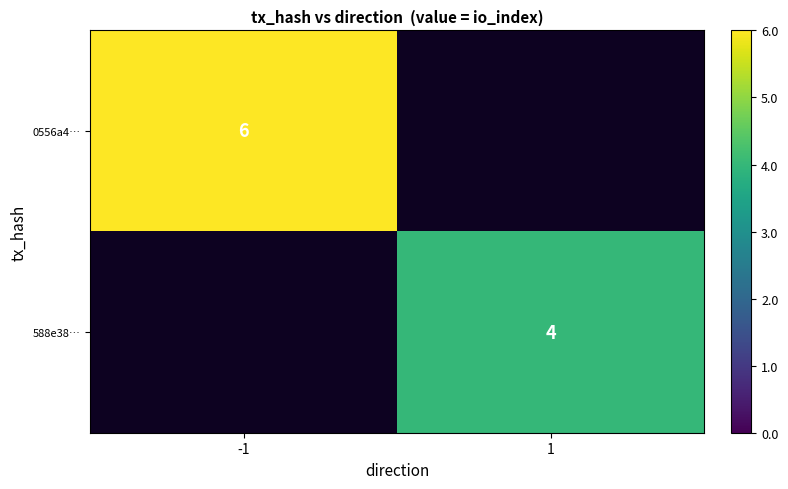

True or false: 588e38… has a value of 4 at 1.

True